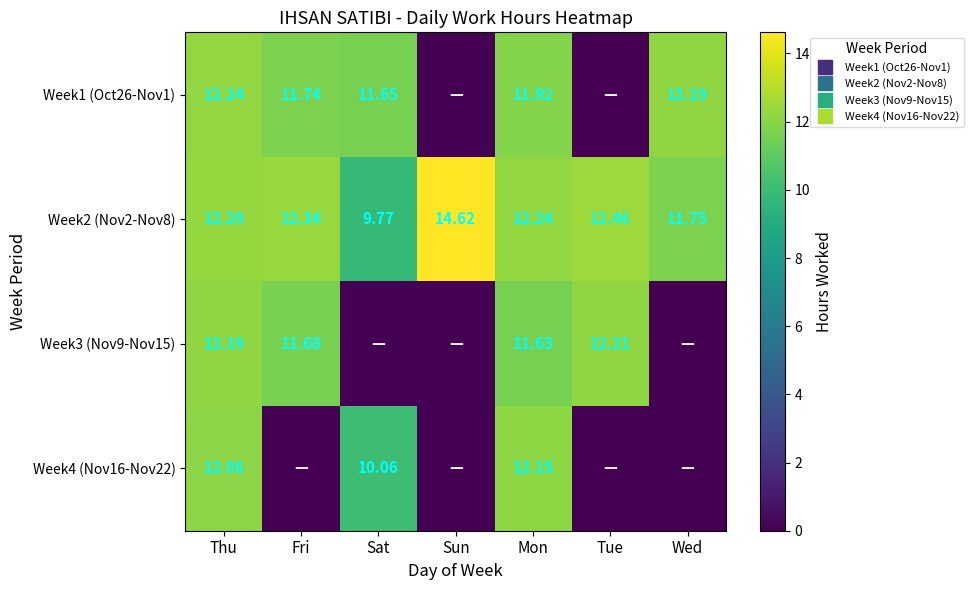

List the labels in order of Week2 (Nov2-Nov8) value, smallest first.

Sat, Wed, Mon, Thu, Fri, Tue, Sun